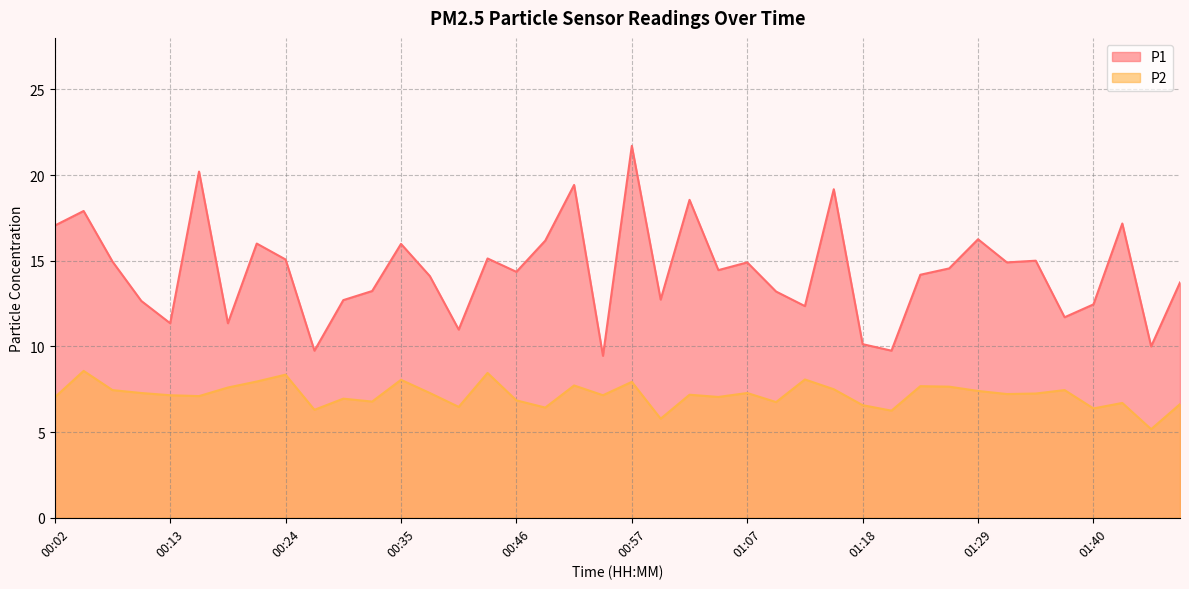

Which series has the largest range (max minus min)?

P1